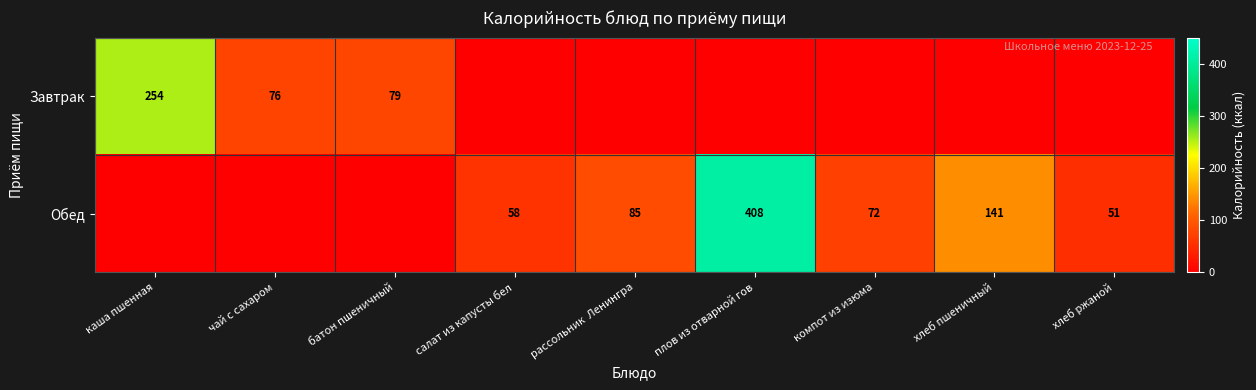

Is the value of Обед at хлеб пшеничный greater than the value of Завтрак at каша пшенная?

No